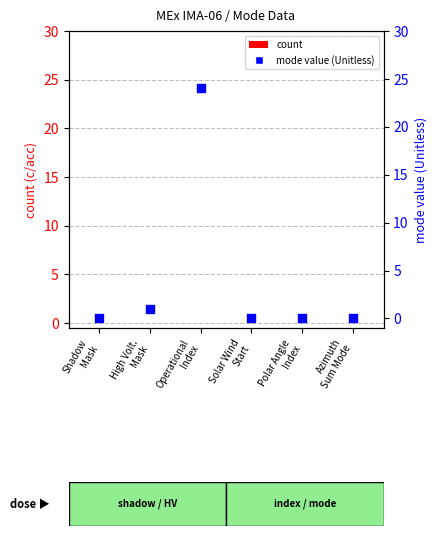

What are all the series names shown in the legend?

count, mode value (Unitless)